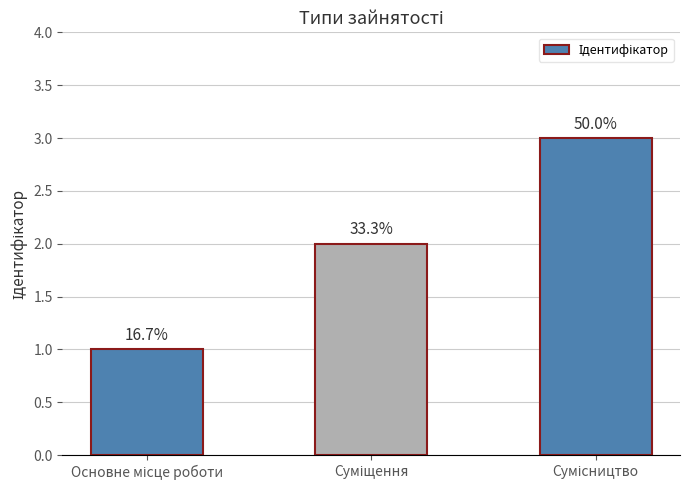

What is the difference between the maximum and minimum values?

2